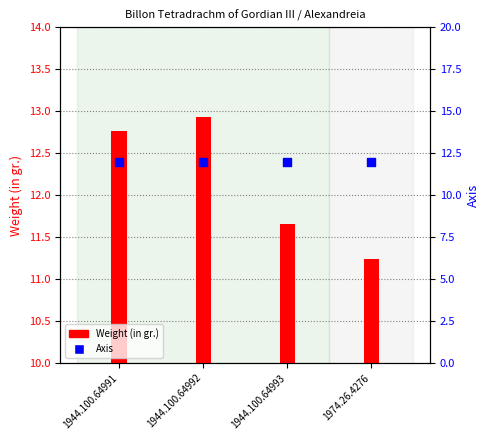

At how many categories does at least one series exceed 11?

4